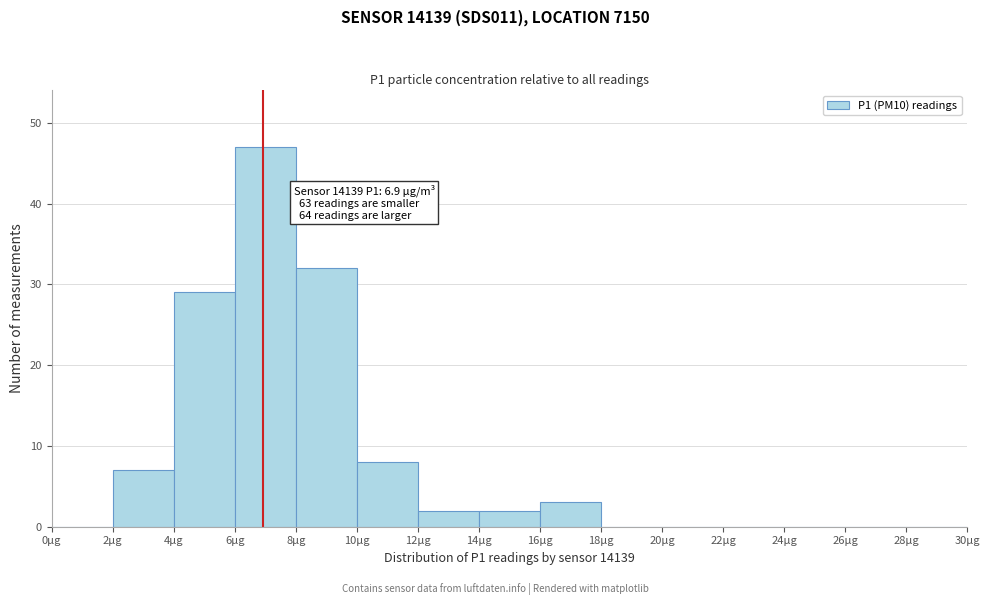

Over which range of the x-axis is the bar tallest?

6 to 8